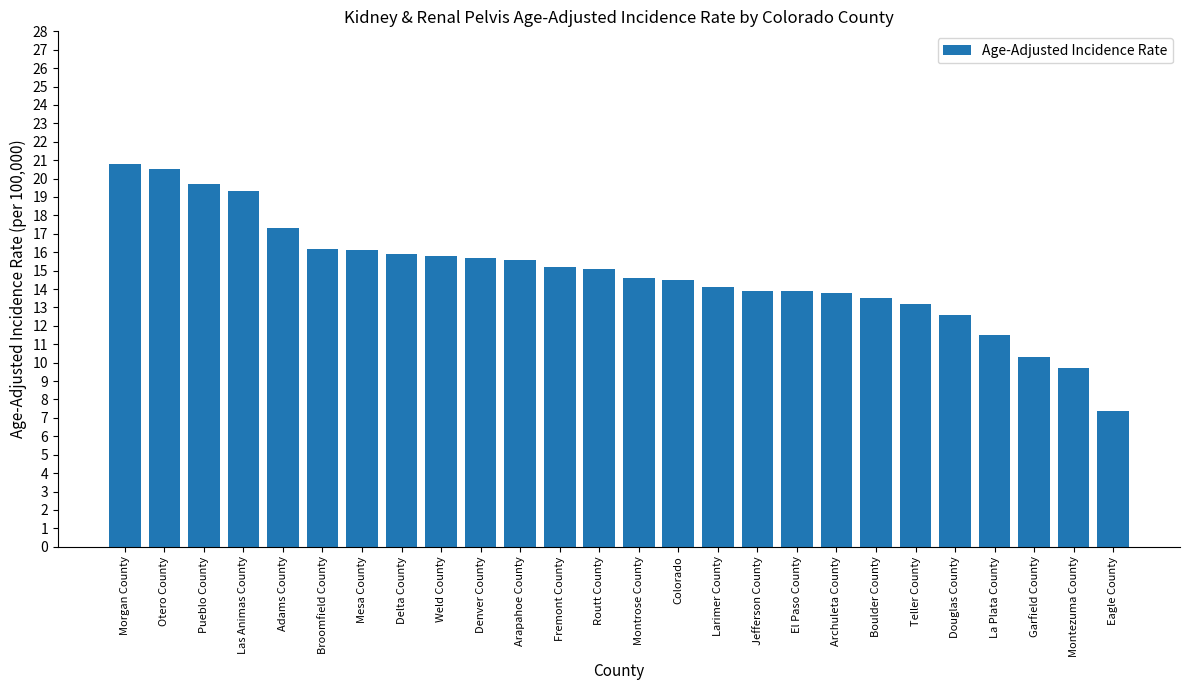

At which category does the chart reach its peak across all series?

Morgan County